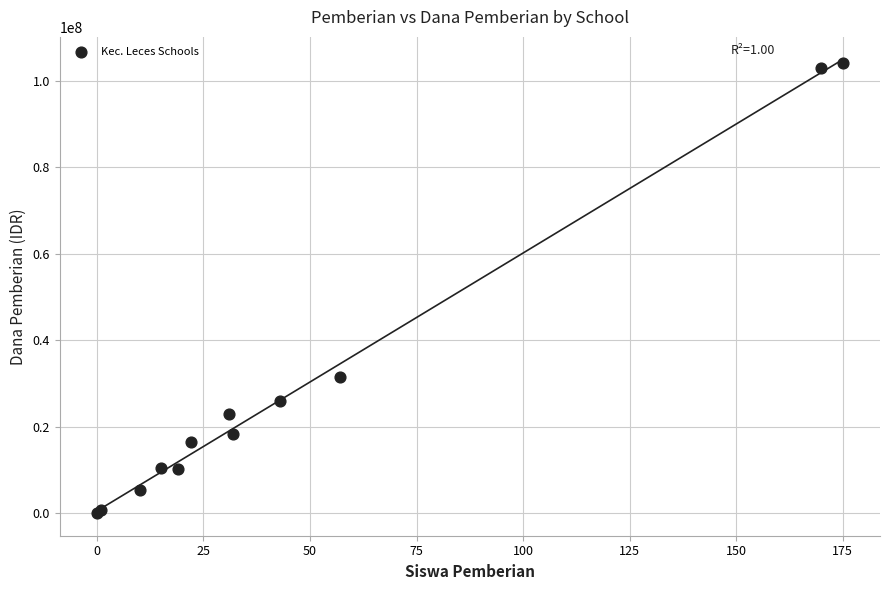

What Y value in the scatter plot is closest to 52125000?

31500000